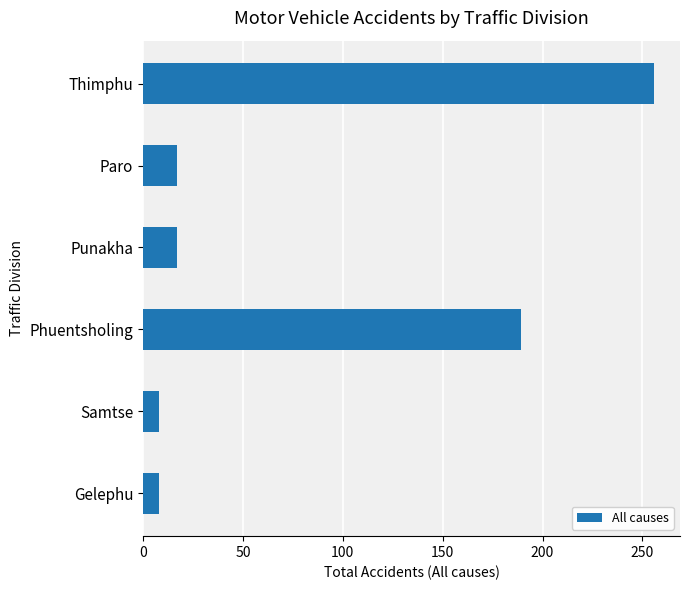

Are the bars grouped side by side (vs. stacked)?

No